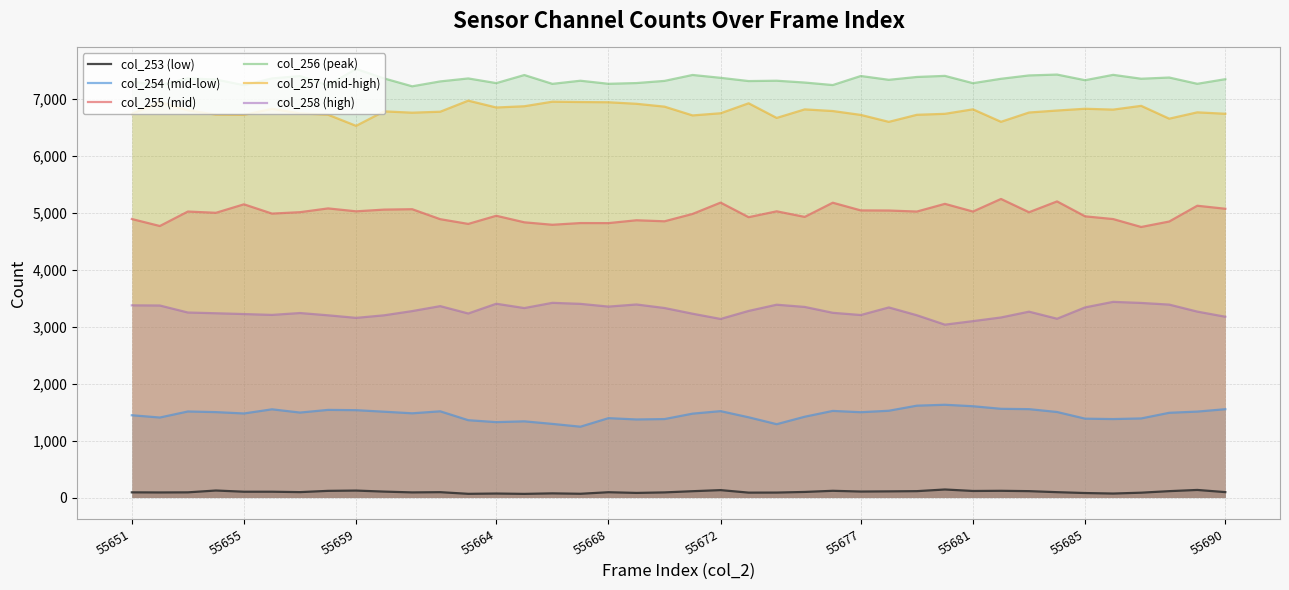

How many lines are shown in the chart?

6